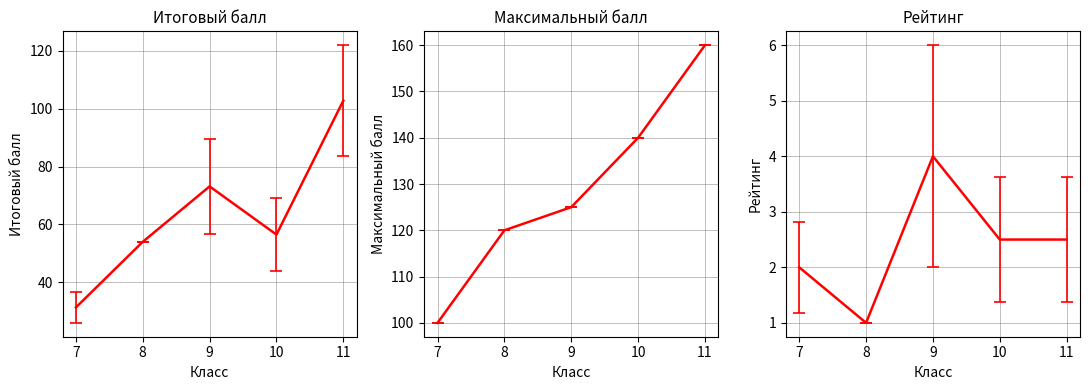

How many lines are shown in the chart?

3